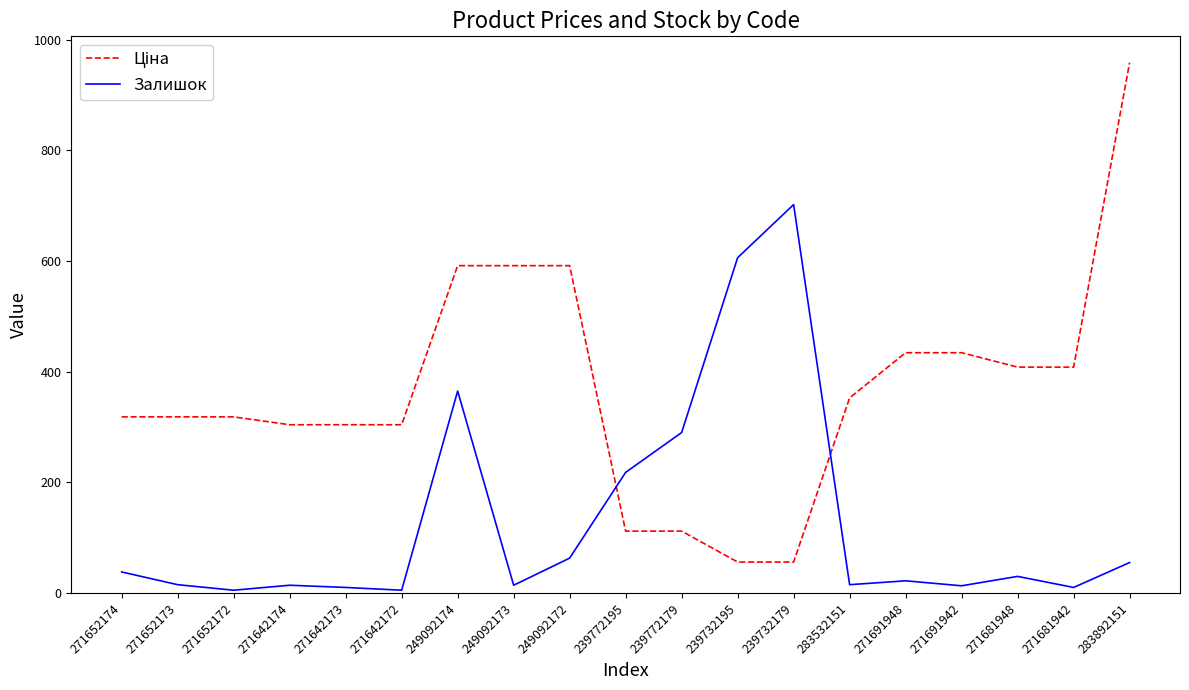

The value of Залишок at 271652173 is 15.0. True or false?

True